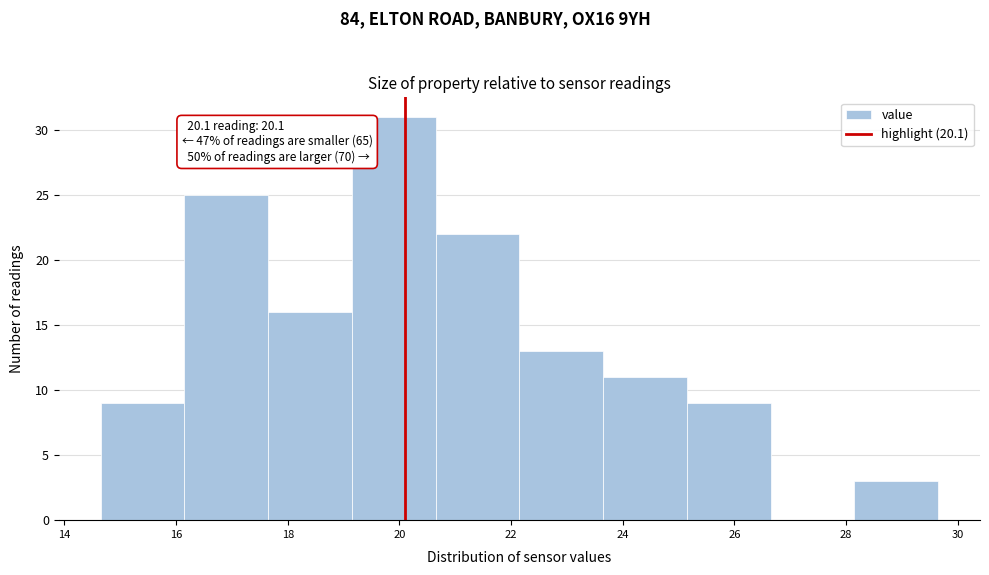

Which range on the x-axis has the tallest bar?

19.15 to 20.65